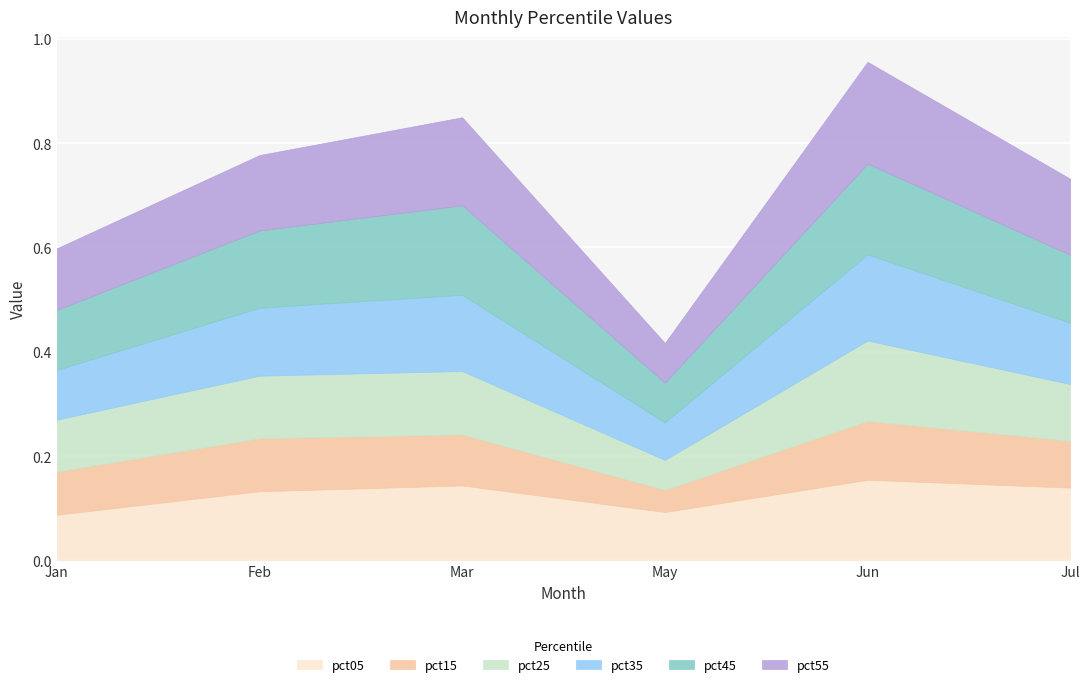

The value of pct05 at Jun is 0.2. True or false?

False